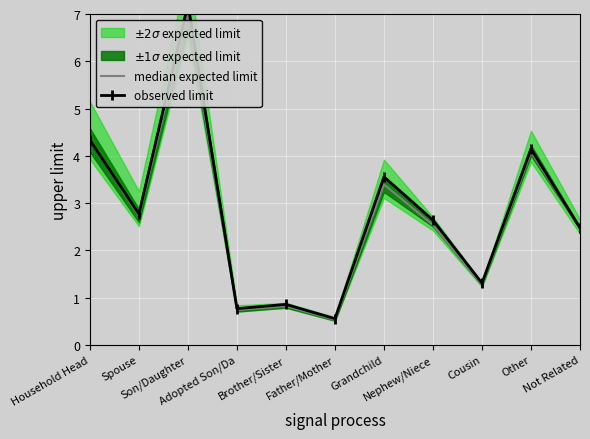

Between Household Head and Not Related, which series saw the biggest shift?

median expected limit